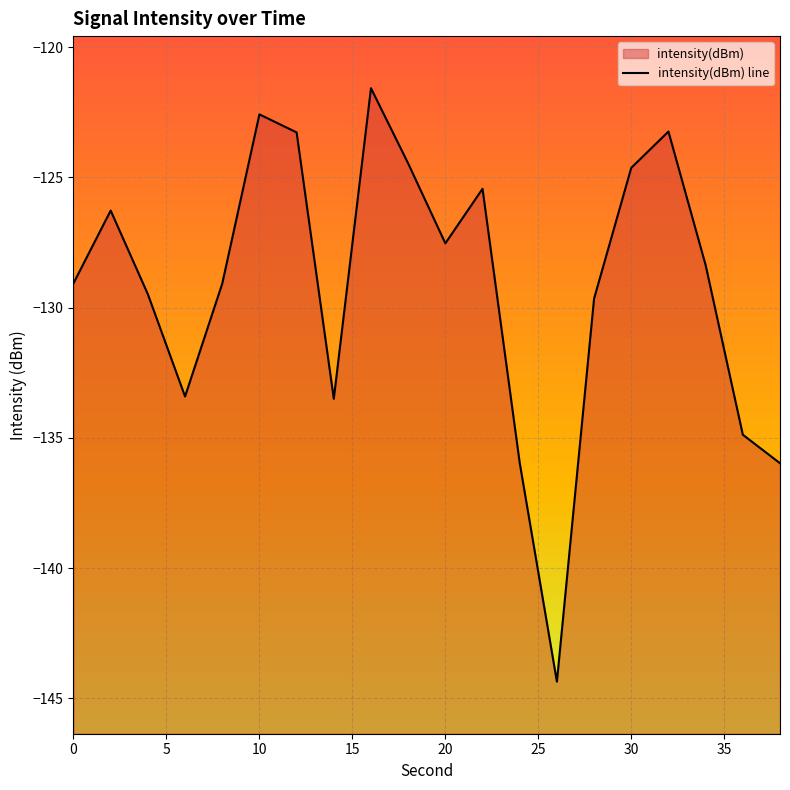

What is the smallest value displayed?

-144.4